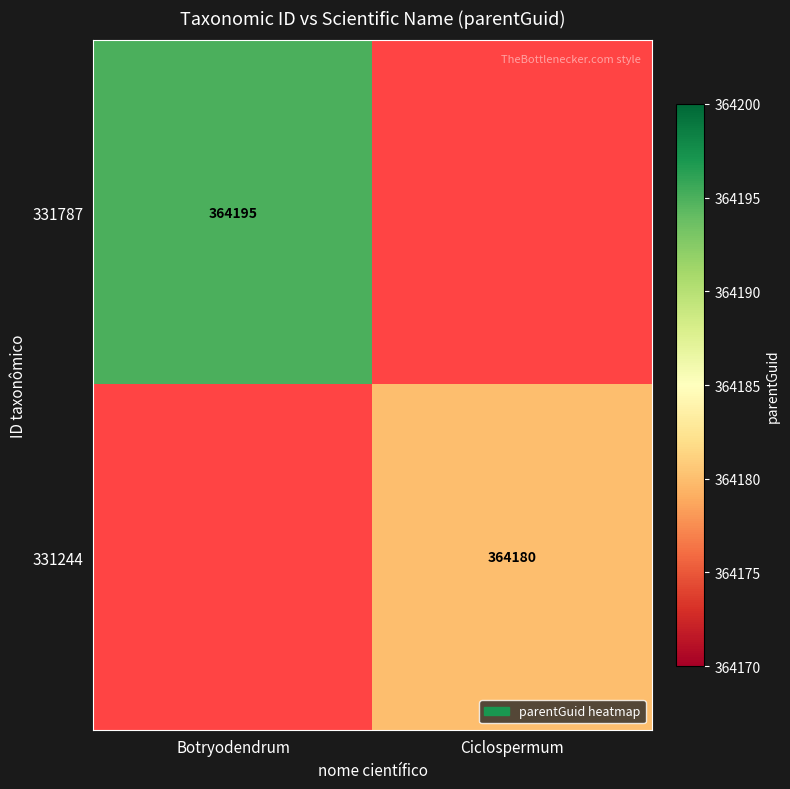

Is it true that 331244 equals 183742.8 at Ciclospermum?

False